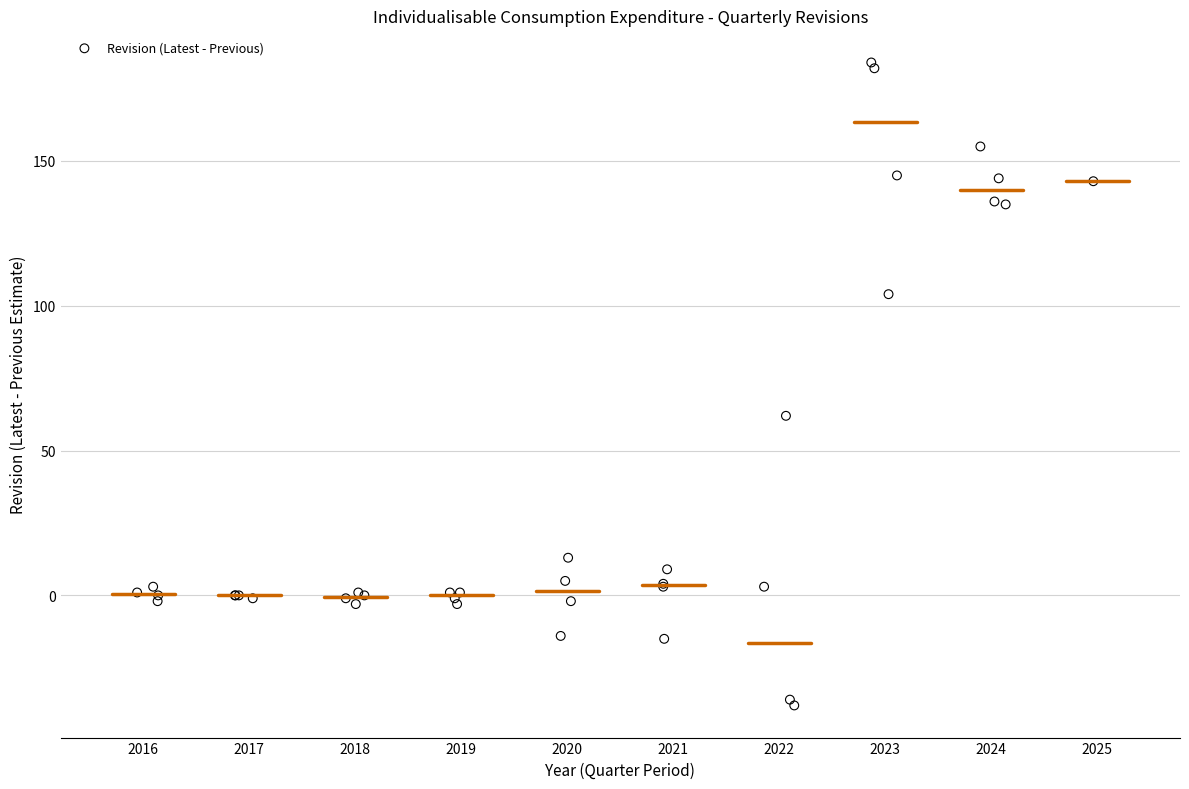

What Y value in the scatter plot is closest to 73?

62